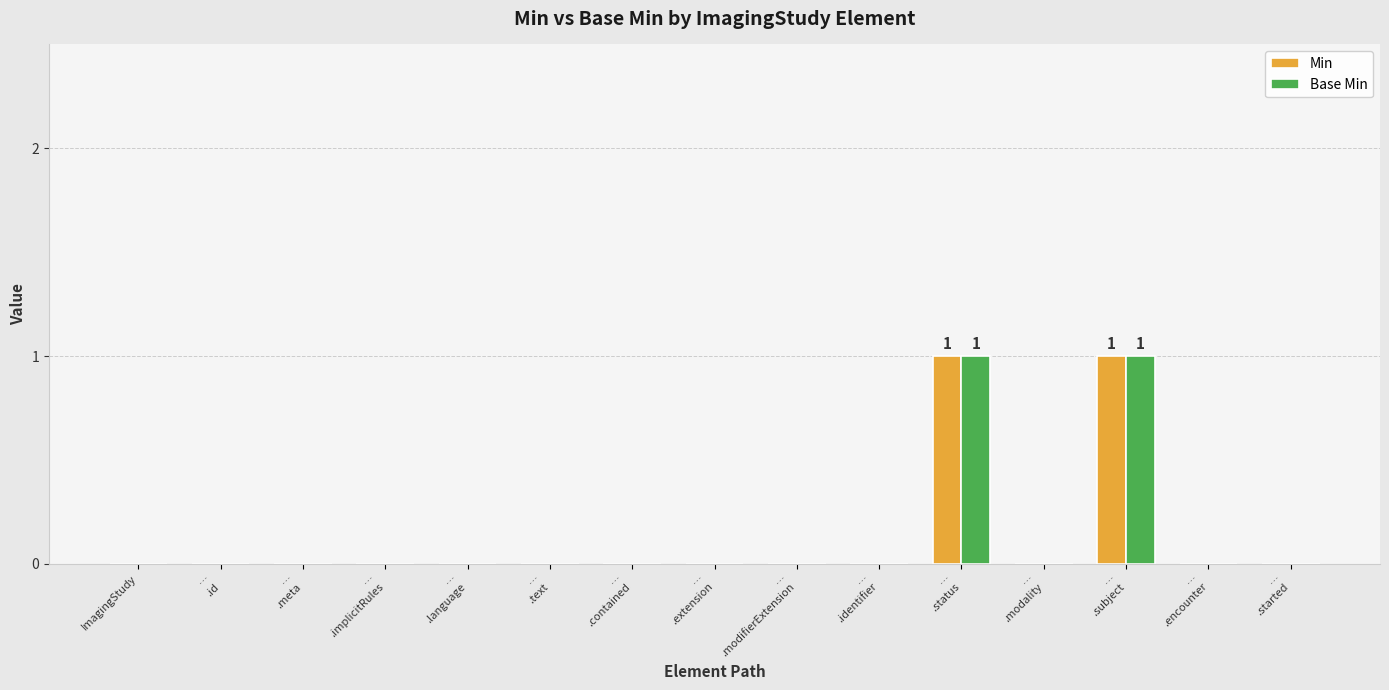

True or false: Min has a value of 0 at …
.implicitRules.

True